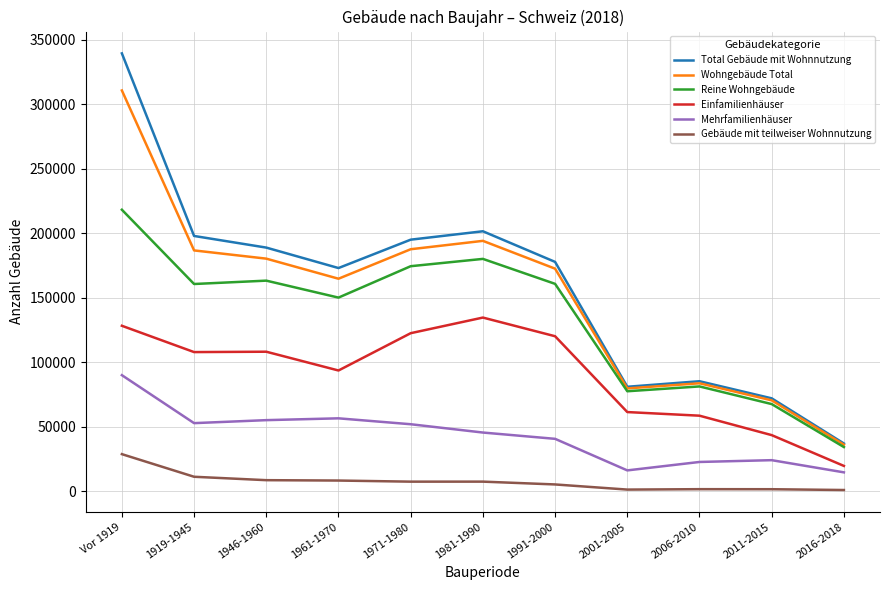

Between 1981-1990 and 2006-2010, which series saw the biggest shift?

Total Gebäude mit Wohnnutzung